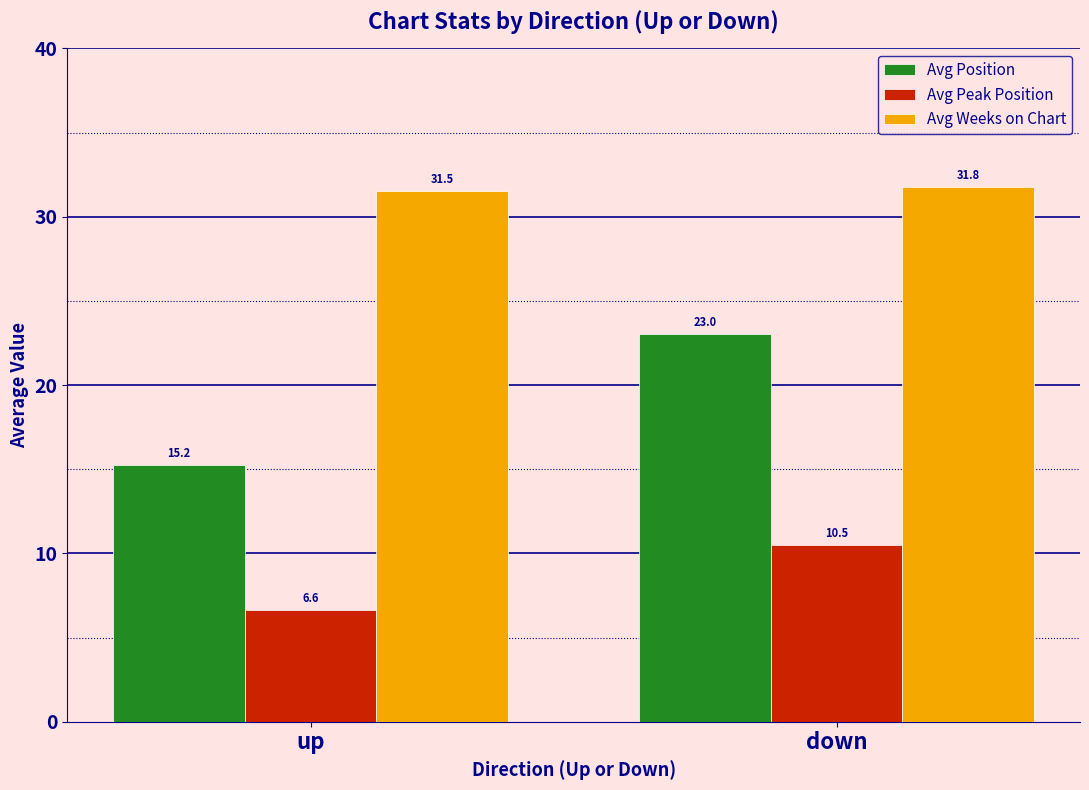

List the series in order of their overall mean, lowest first.

Avg Peak Position, Avg Position, Avg Weeks on Chart